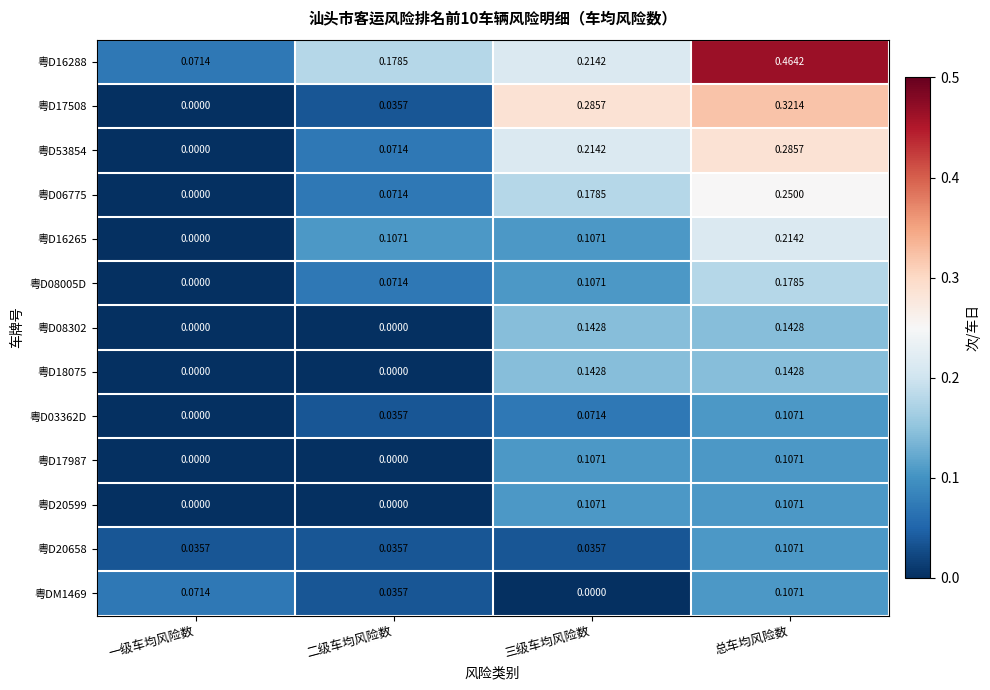

Which label corresponds to the largest value in the chart?

总车均风险数